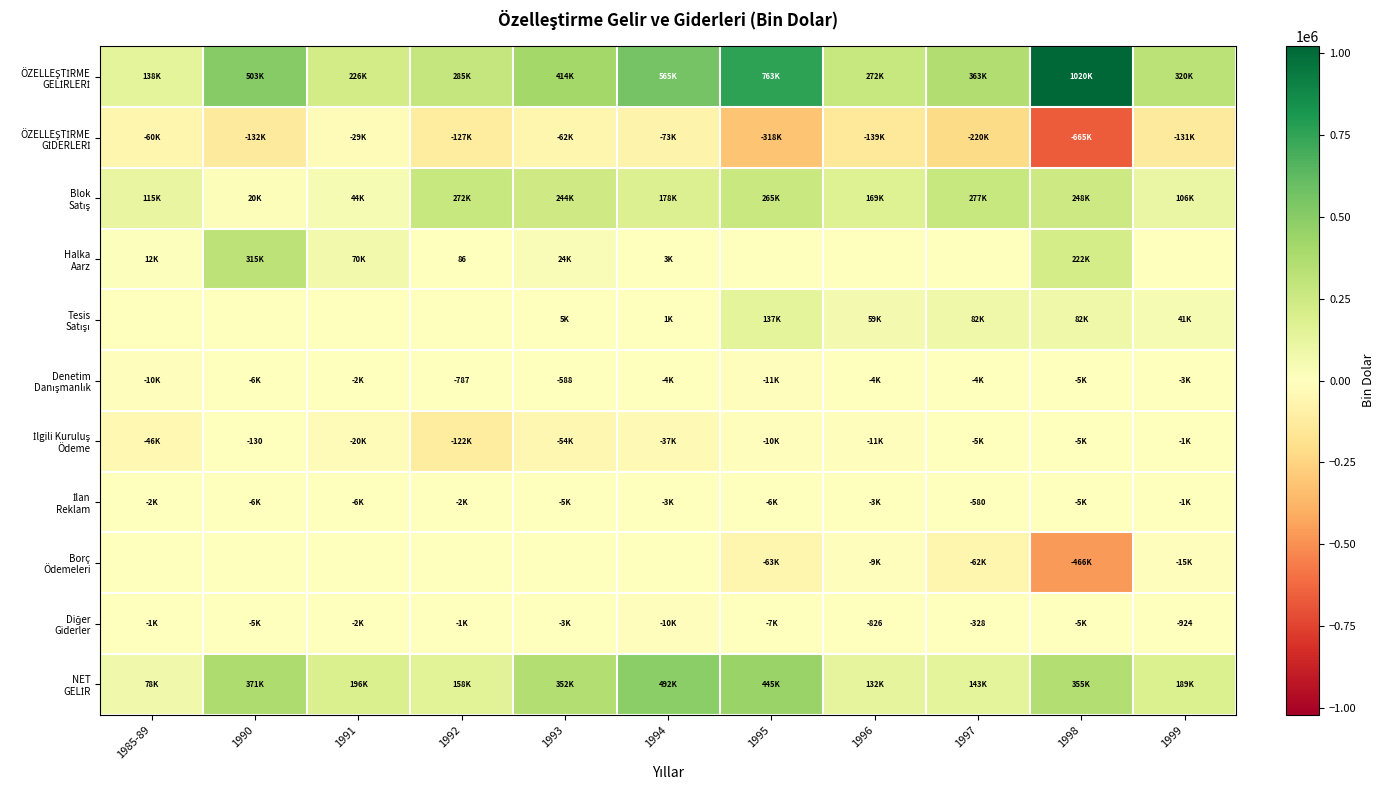

Read the Tesis Satışı value at 1999.

40548.6